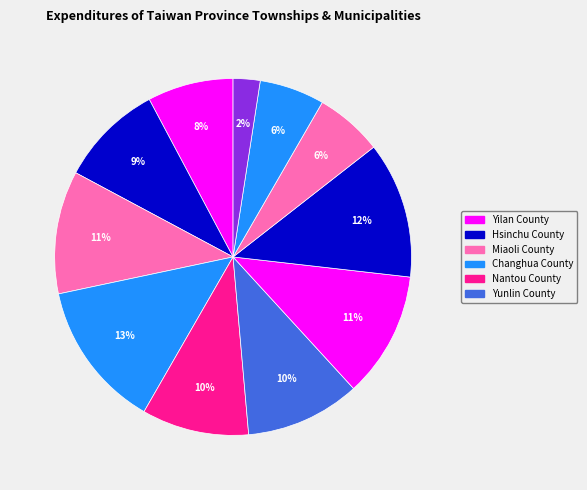

Count the number of slices in the pie.

11